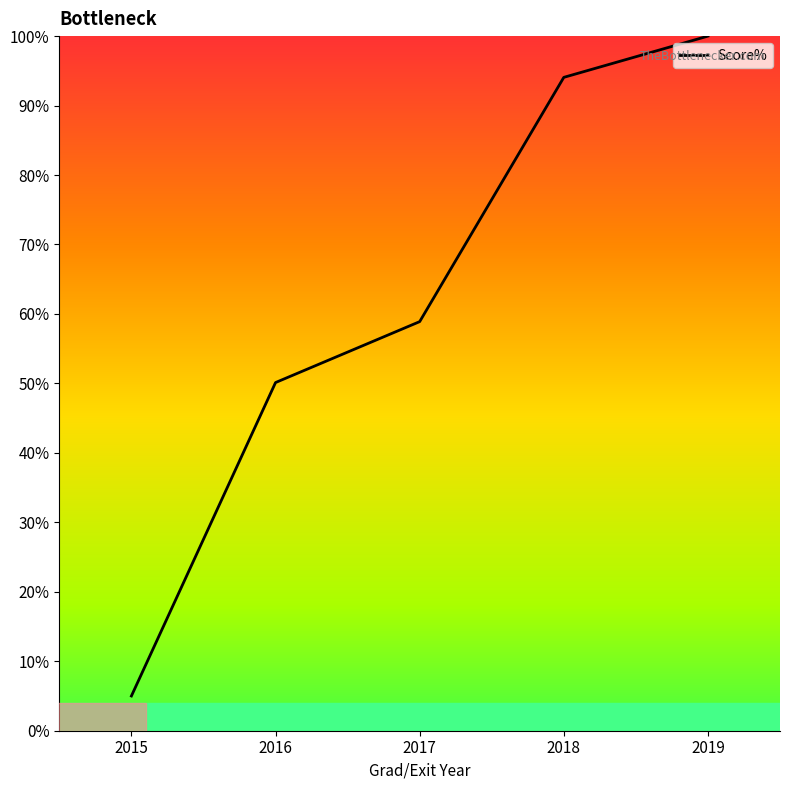

What is the maximum value shown in the chart?

100.0